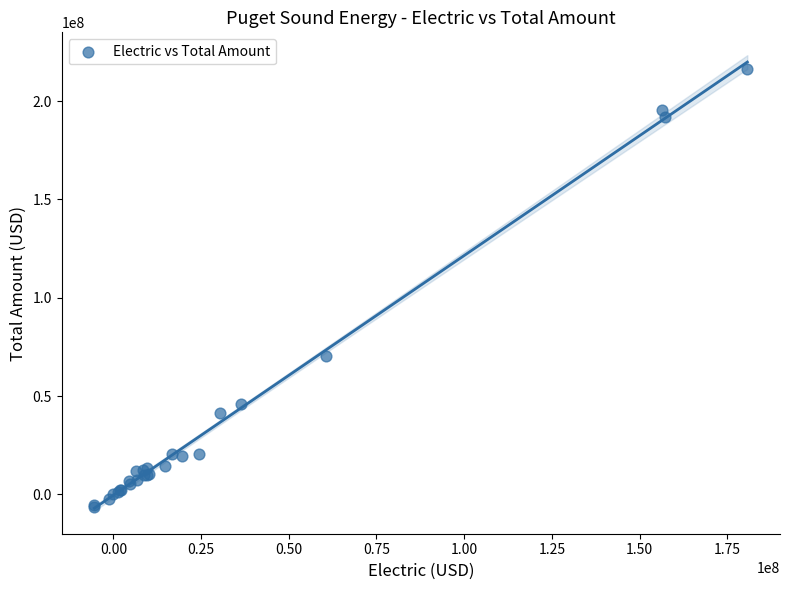

What Y value in the scatter plot is closest to 104830977?

70358257.8